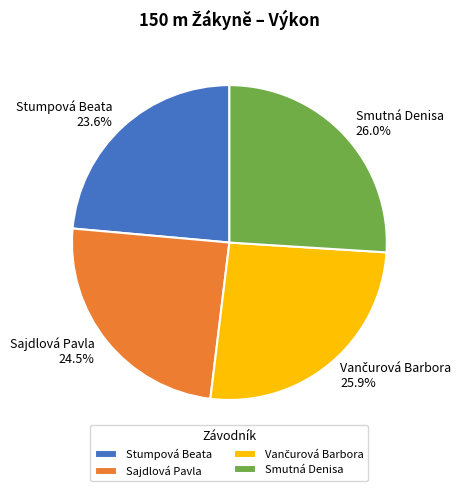

Which category has the smallest portion of the pie?

Stumpová Beata